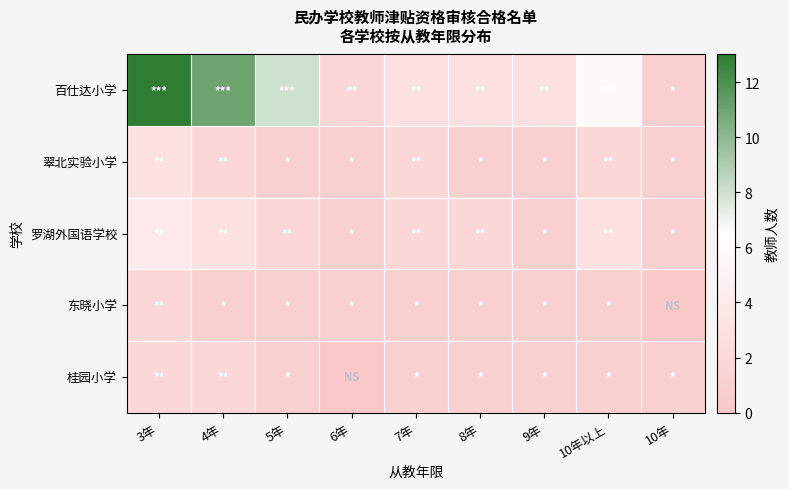

Which series has the widest spread of values?

百仕达小学